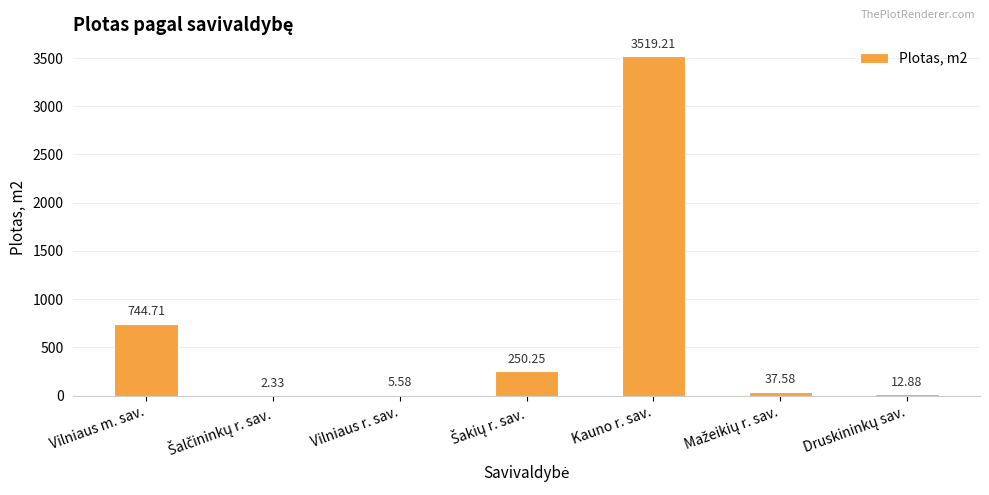

Approximately how many times larger is the value at Kauno r. sav. compared to Vilniaus m. sav.?

4.7